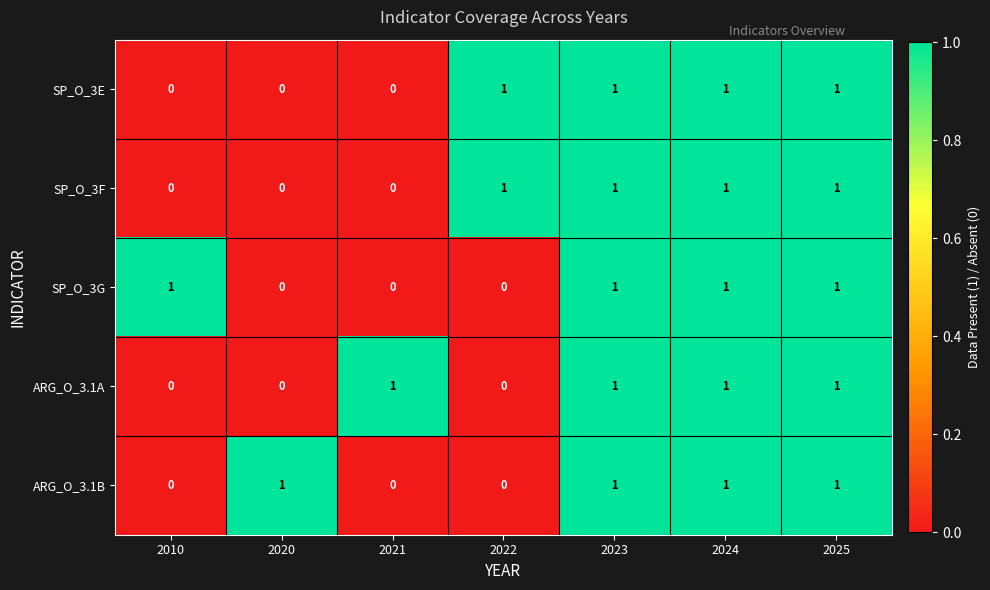

How many ARG_O_3.1A values are between 0 and 1?

7